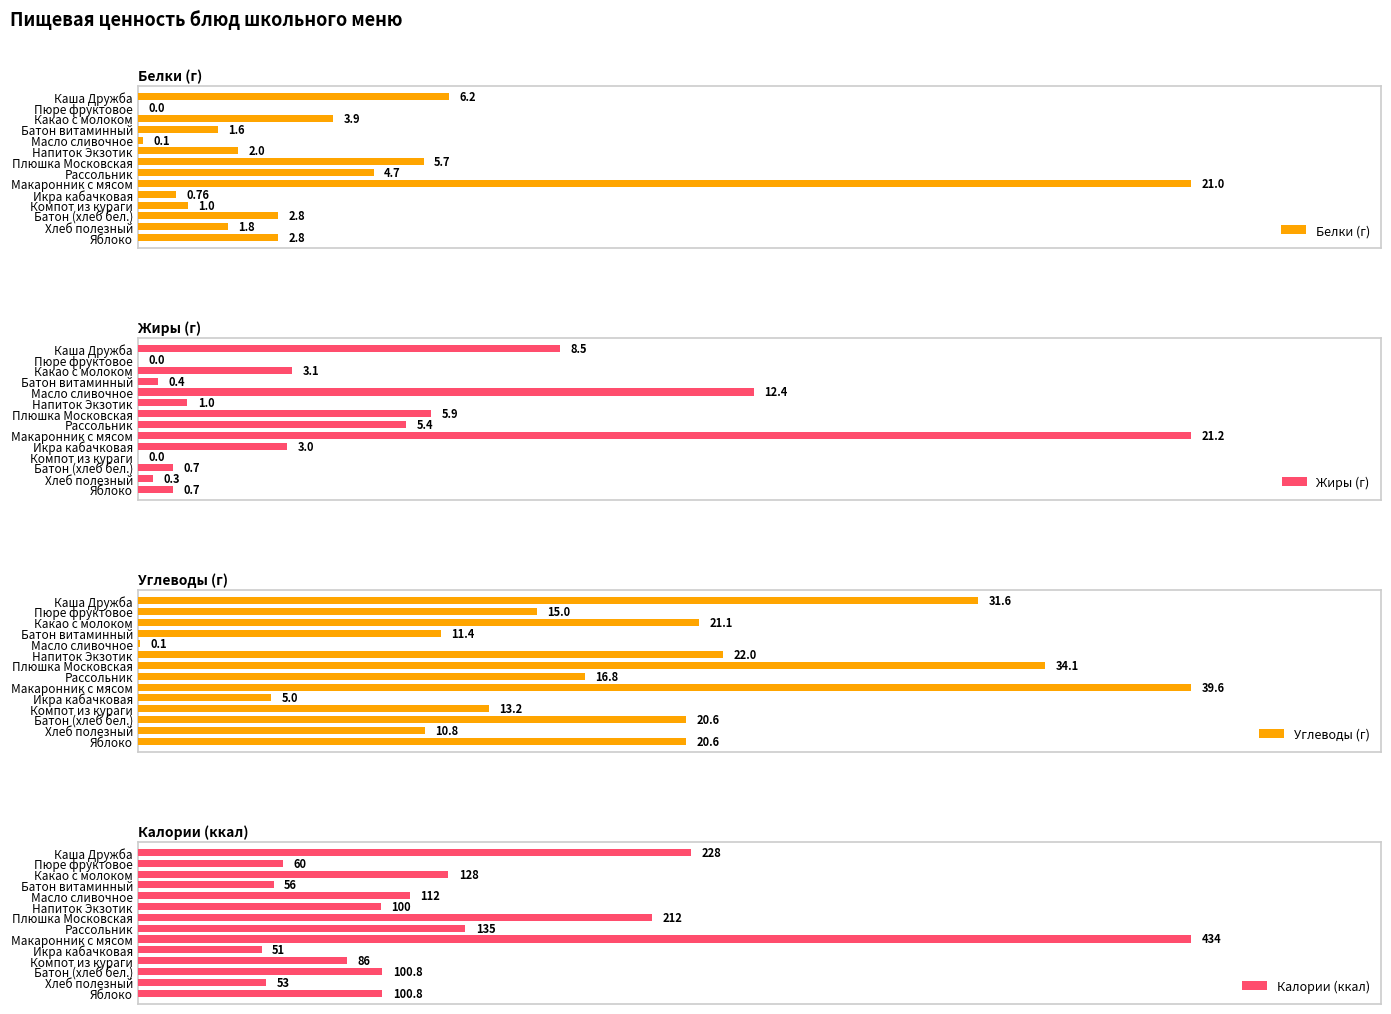

At which category is the sum across all series the highest?

Макаронник с мясом